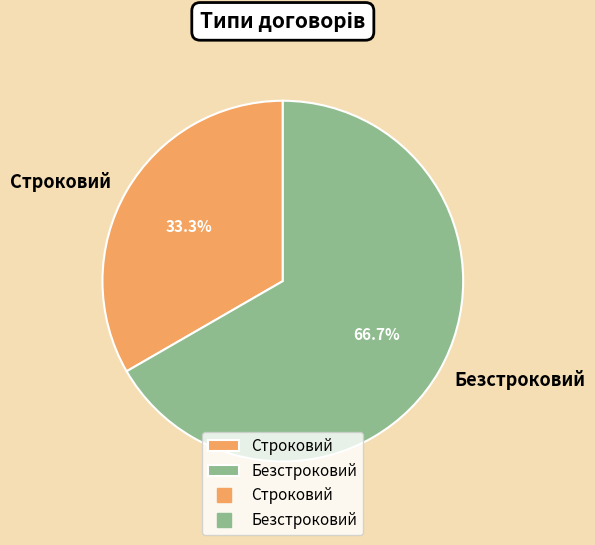

Combined, do Безстроковий and Строковий account for over 50%?

Yes